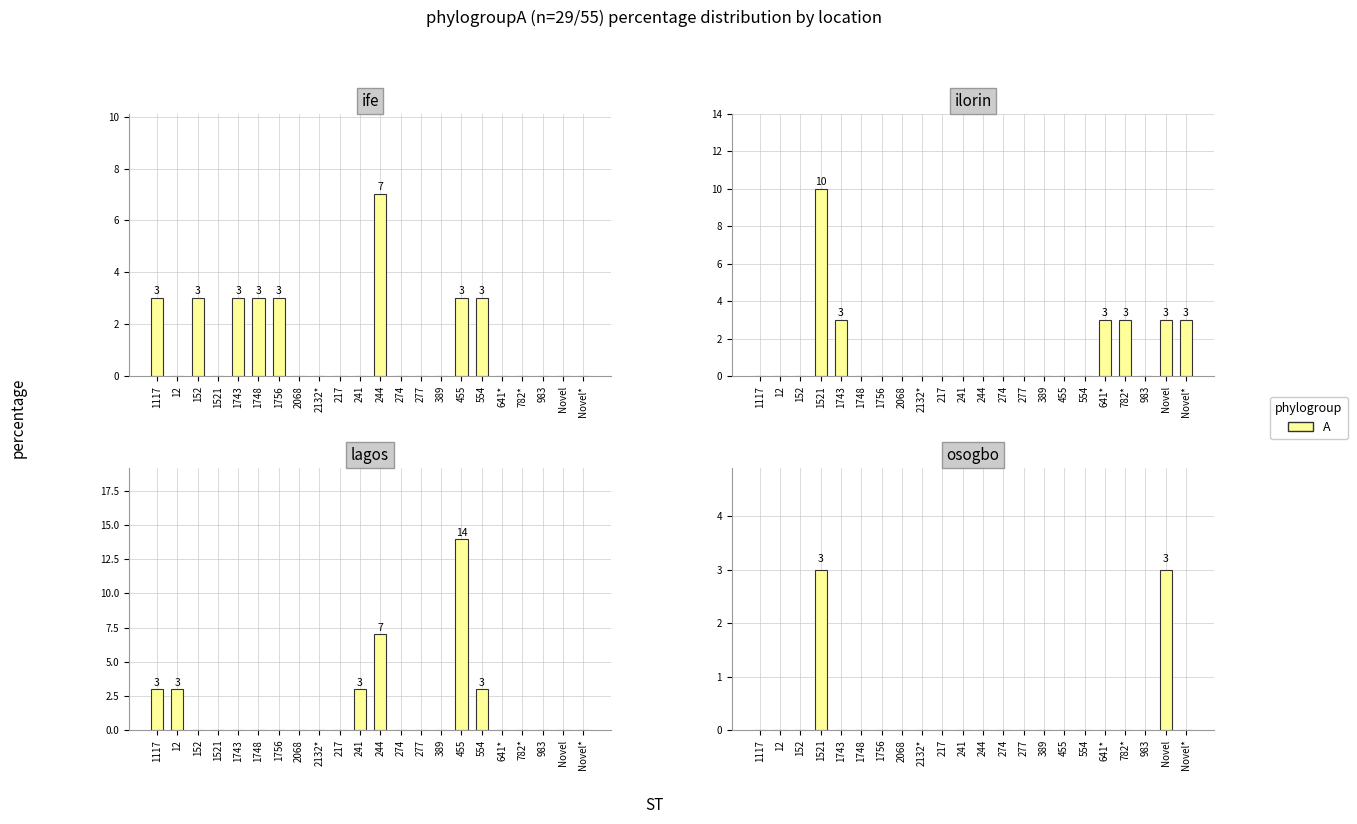

Does the chart contain stacked bars?

No